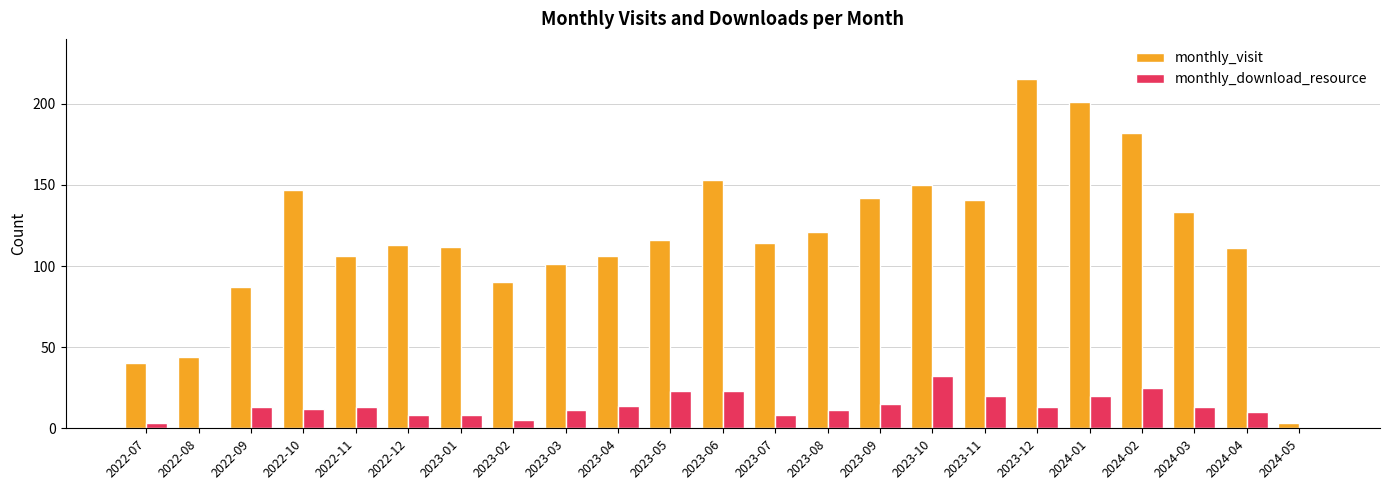

What is the sum of the monthly_visit values at 2023-04 and 2023-11?

247